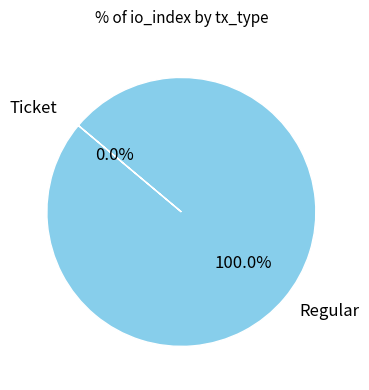

Count the number of slices in the pie.

2